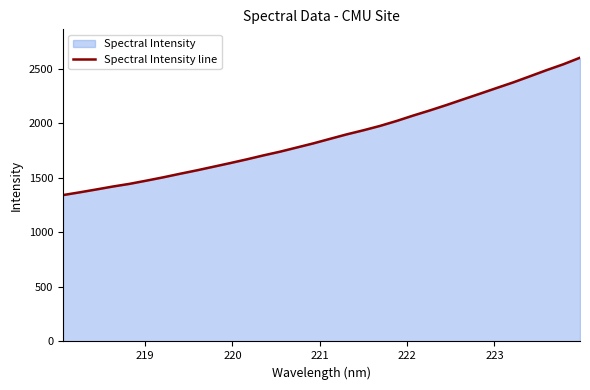

What is the difference between the second highest and second lowest values?

1175.0